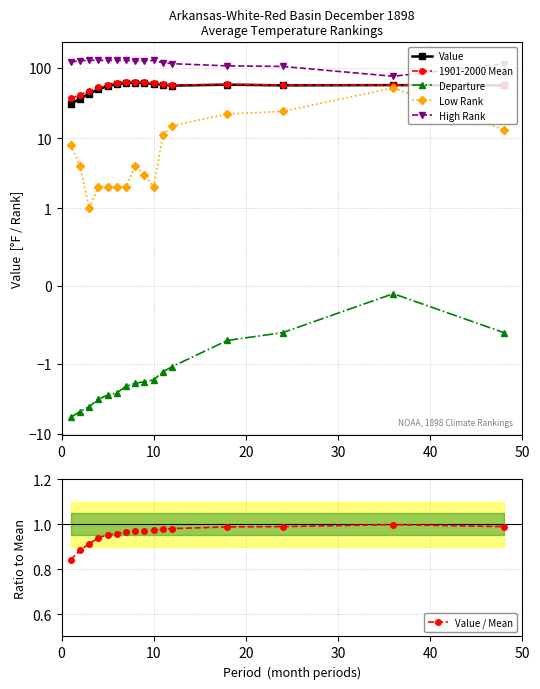

Does the chart have visible grid lines?

Yes